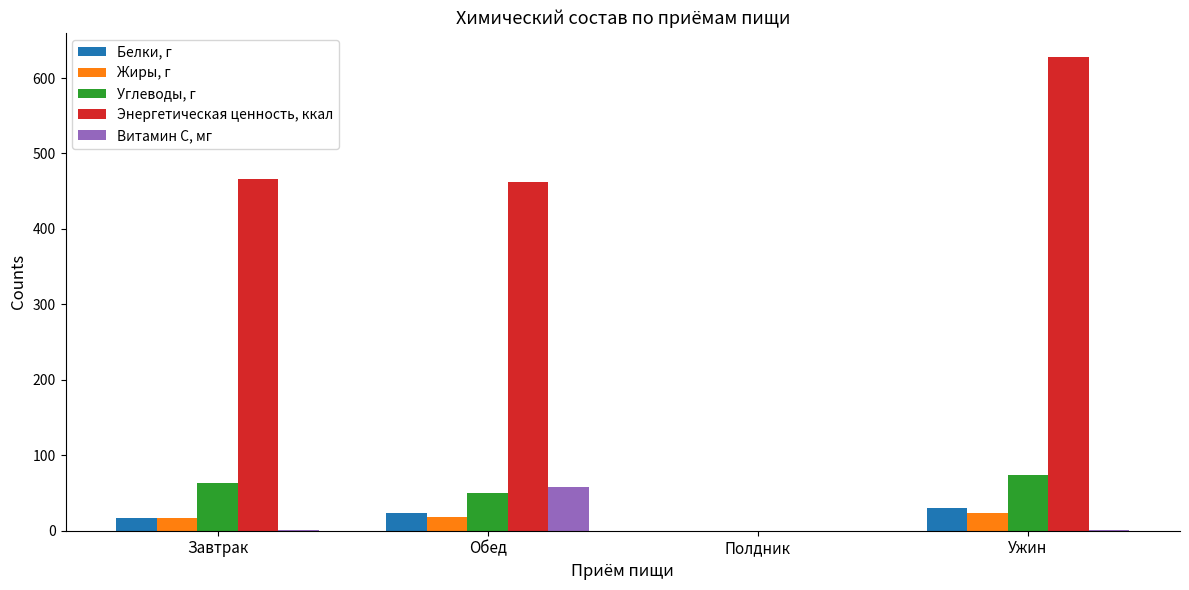

What is the difference between the Энергетическая ценность, ккал values at Обед and Полдник?

461.8